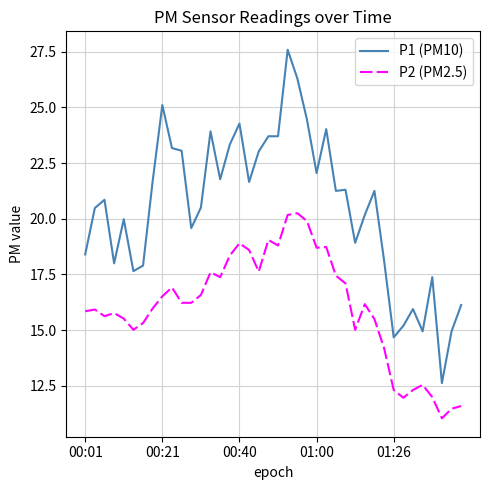

True or false: P2 (PM2.5) and P1 (PM10) intersect in this chart.

False